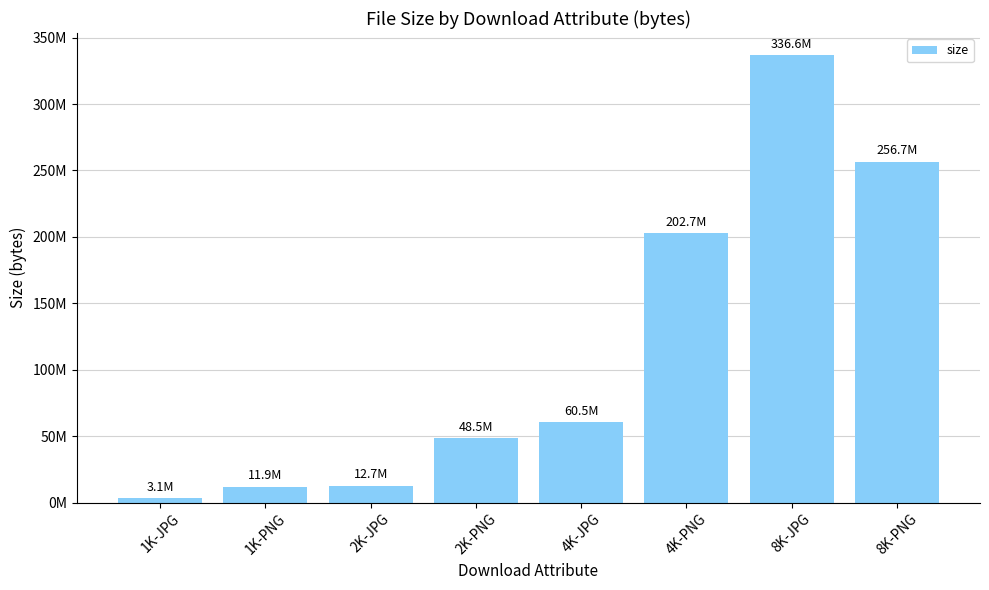

What is the difference between the second highest and minimum values?

253558392